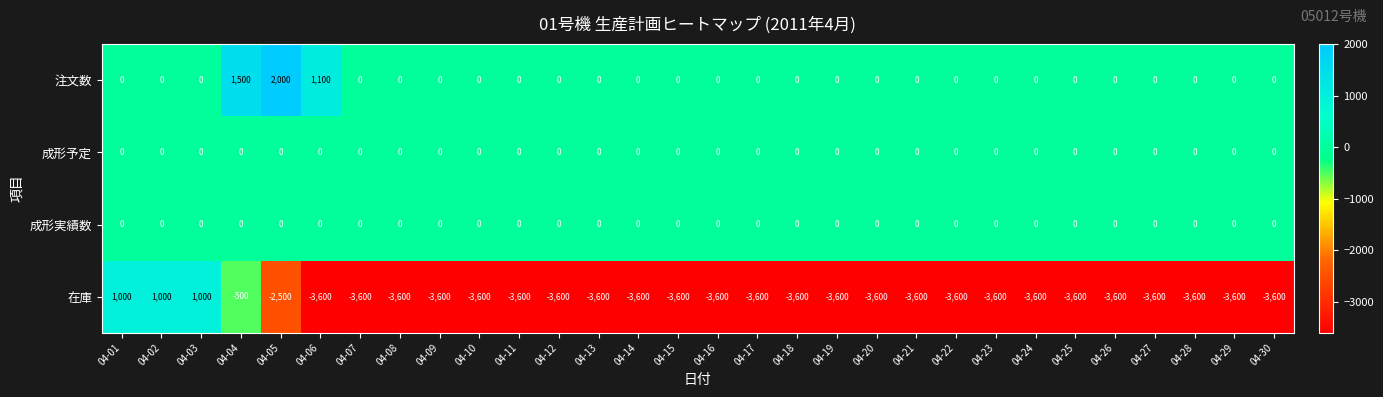

How many categories are shown in the chart?

30